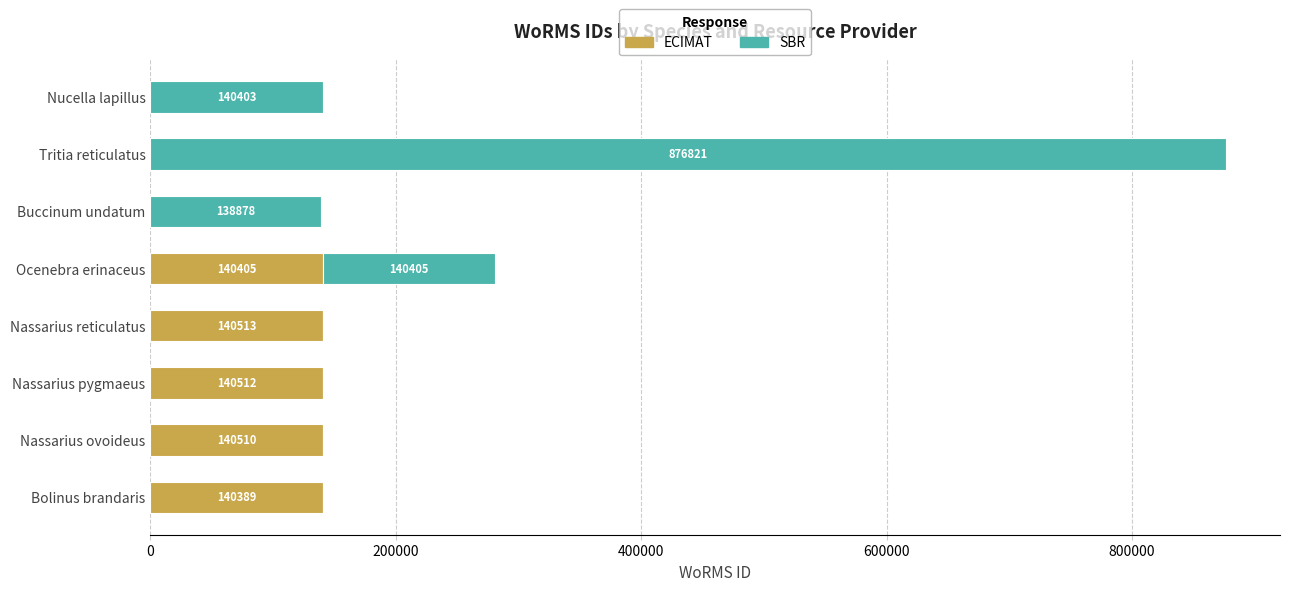

Which category has the highest value in the ECIMAT series?

Nassarius reticulatus